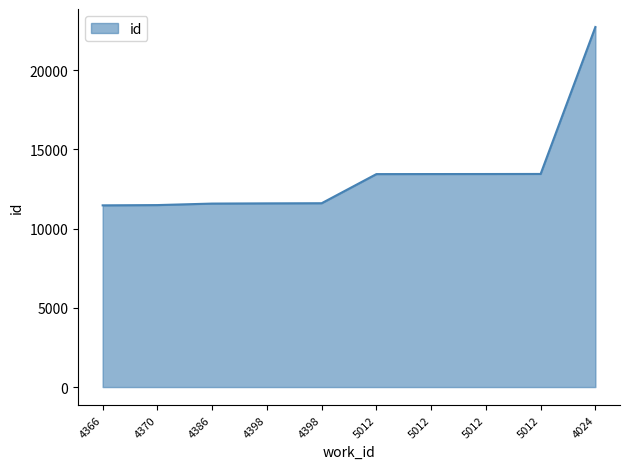

Reading left to right, transcribe all the data shown in this chart.

11465	11482	11577	11590	11599	13437	13440	13442	13446	22718